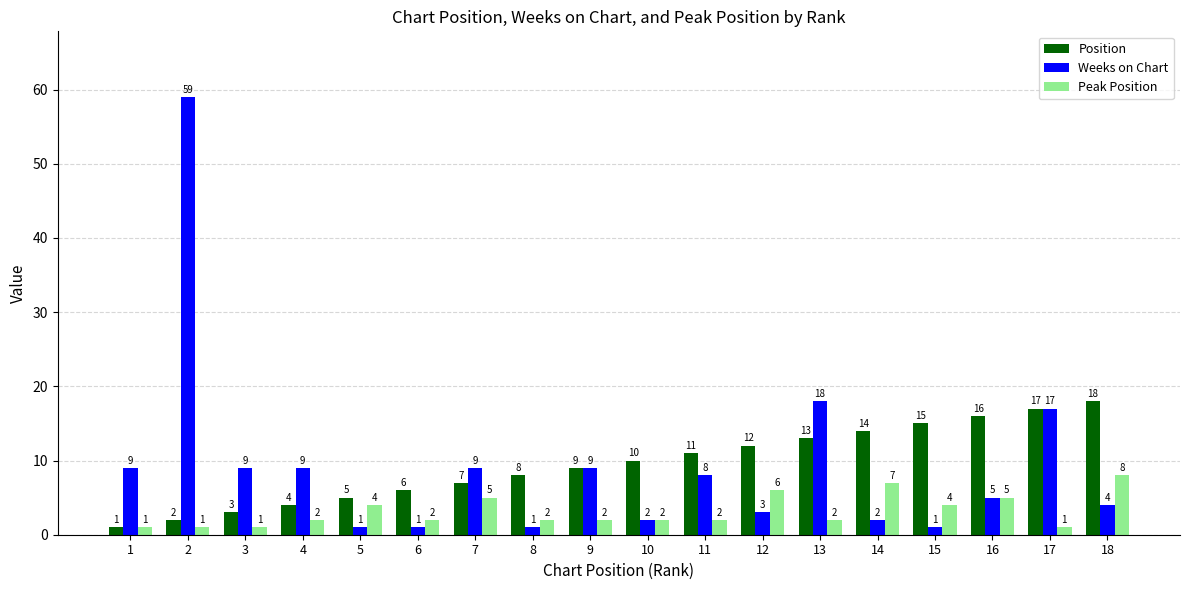

Does the chart contain any negative values?

No